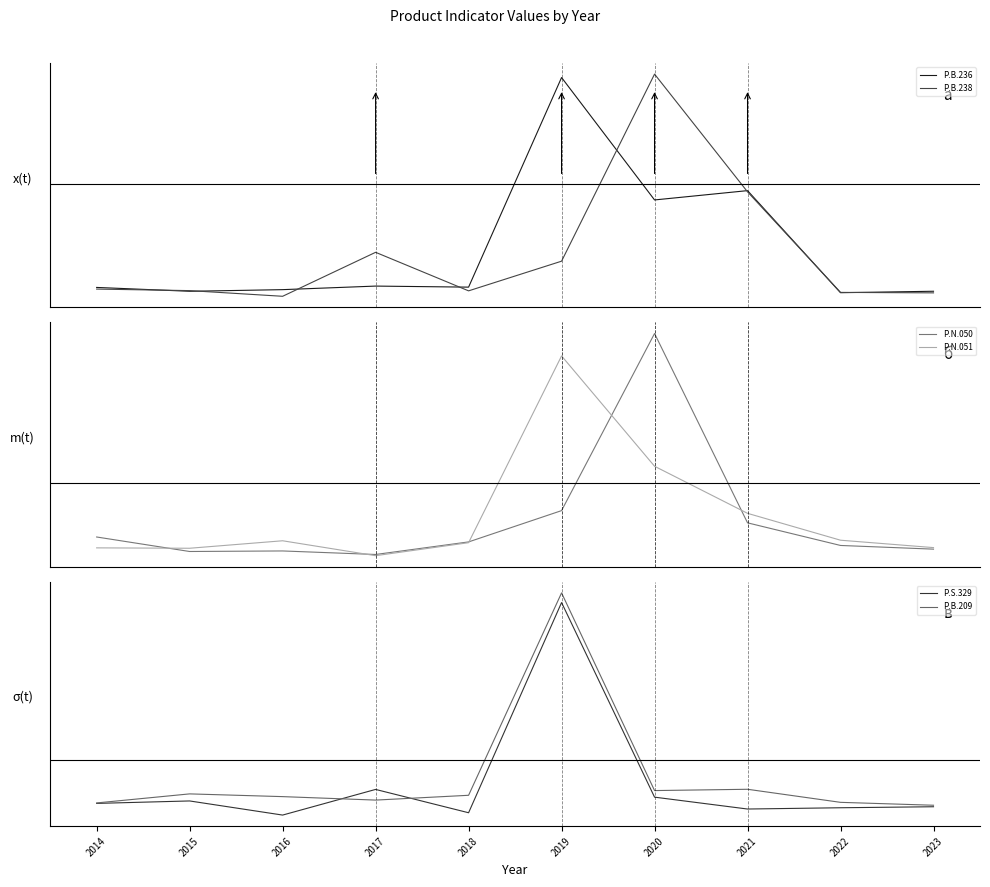

Where is the first local maximum for P.B.209?

2015